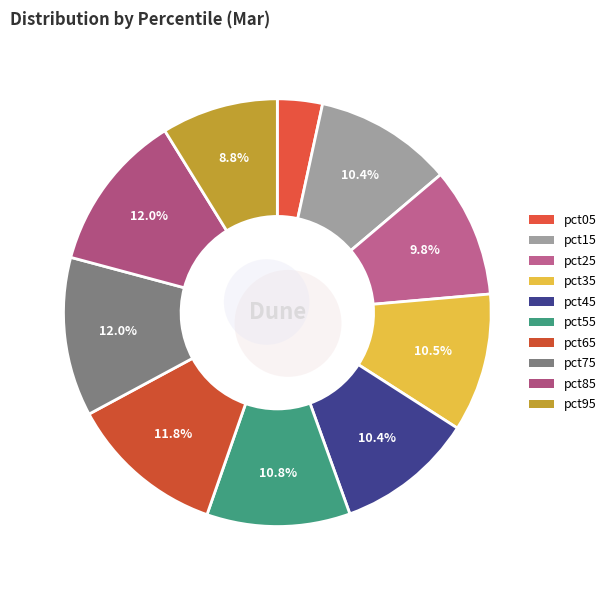

Is there any slice that represents more than half of the pie?

No